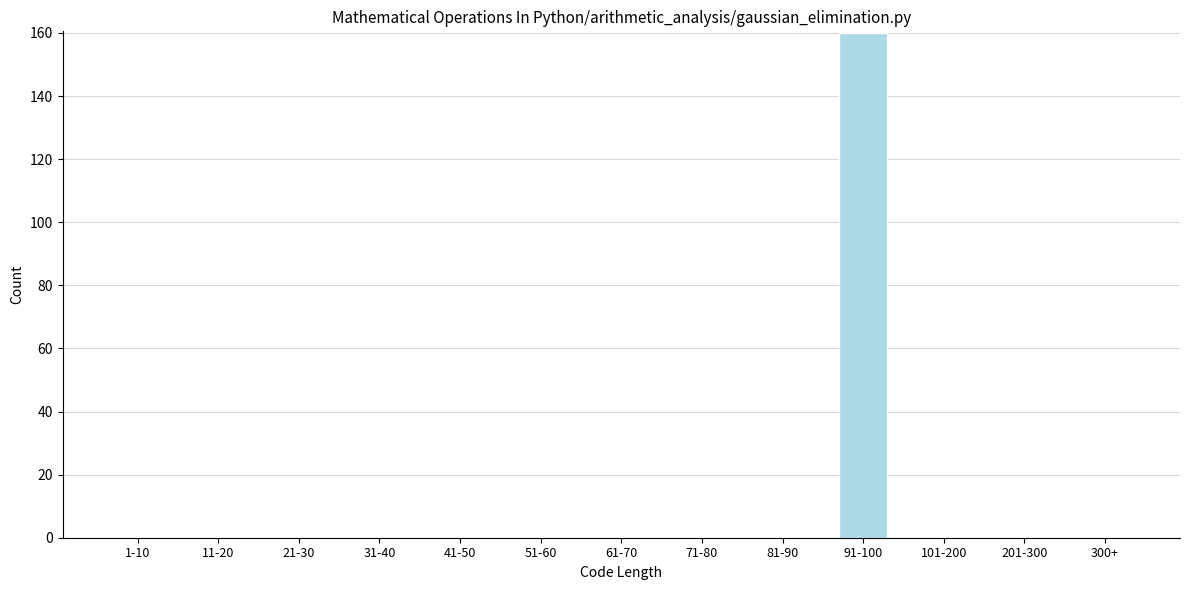

Reading left to right, list all the values displayed in this chart.

1-10=0	11-20=0	21-30=0	31-40=0	41-50=0	51-60=0	61-70=0	71-80=0	81-90=0	91-100=160	101-200=0	201-300=0	300+=0